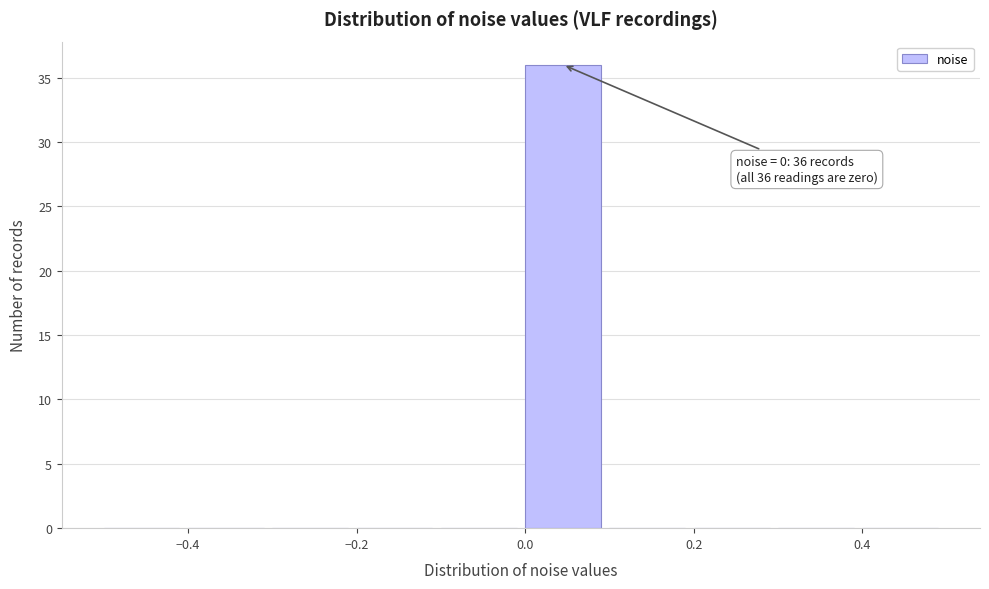

Which range on the x-axis has the tallest bar?

0.0 to 0.1